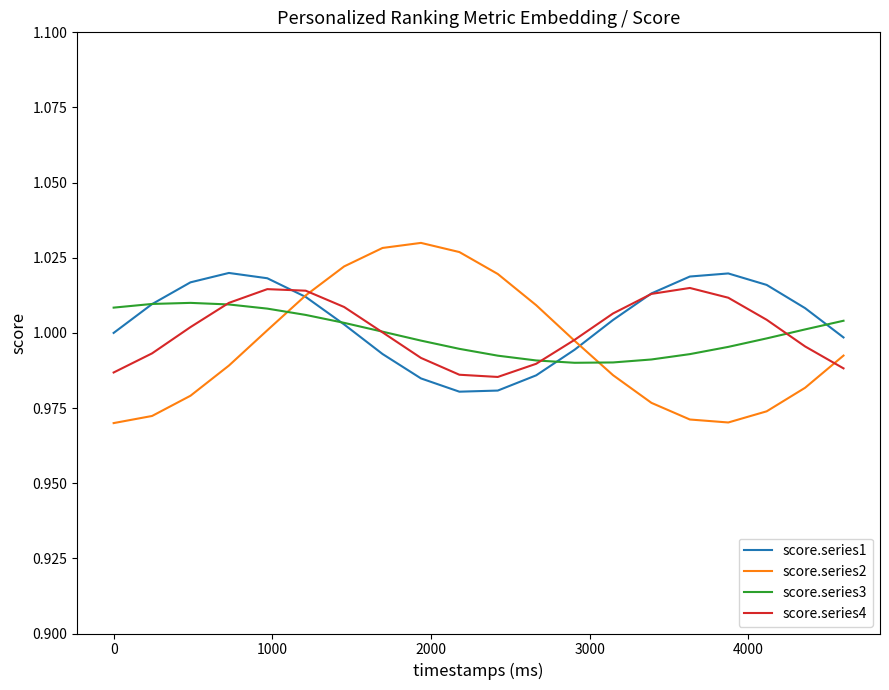

Which series has the largest range (max minus min)?

score.series2